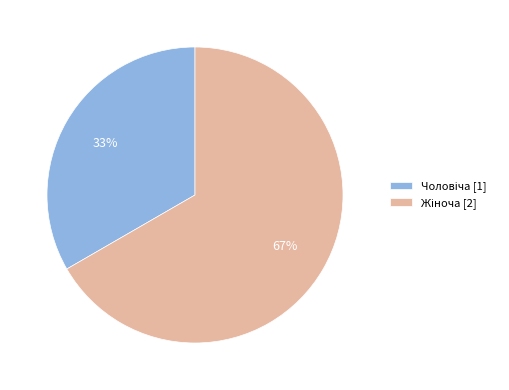

To the nearest percent, what is the average slice percentage?

50%